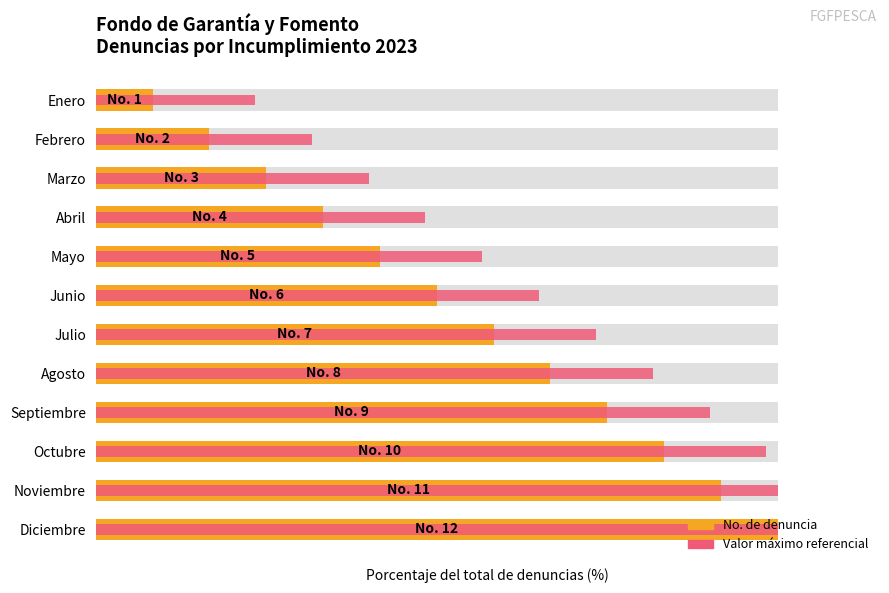

Rank the series by their average value, from lowest to highest.

No. de denuncia, Valor máximo referencial